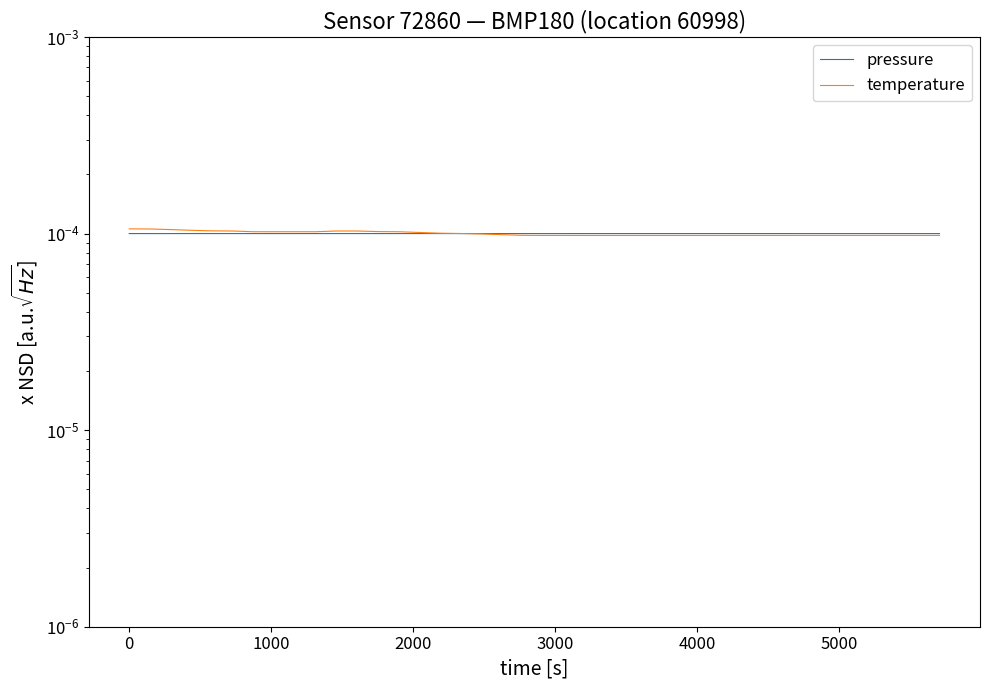

Where is the first local minimum for pressure?

1000